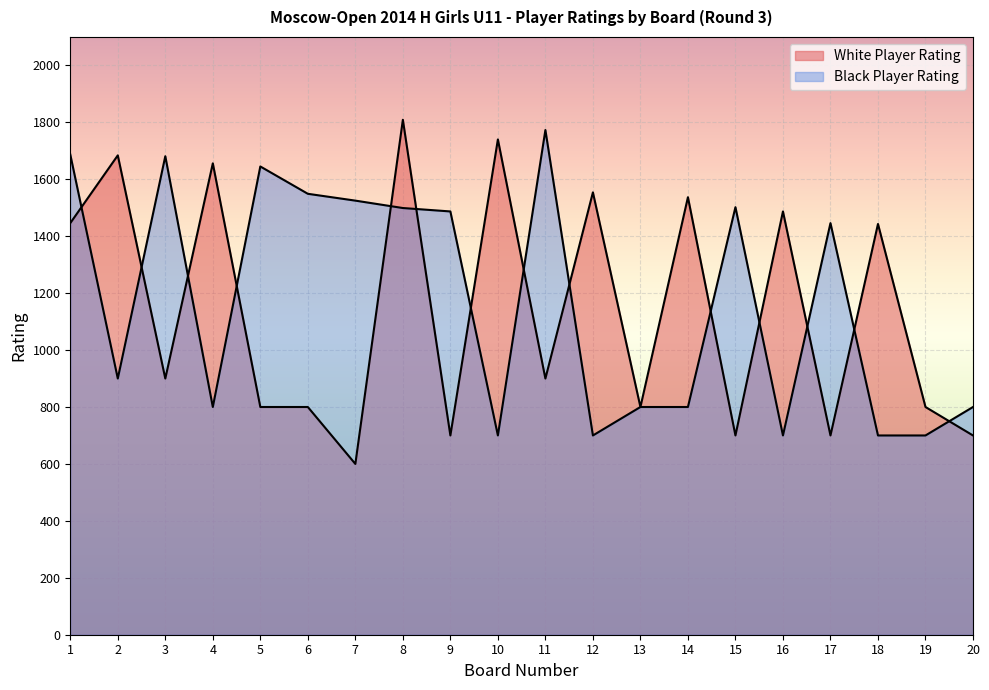

What is the average value of the White Player Rating series?

1138